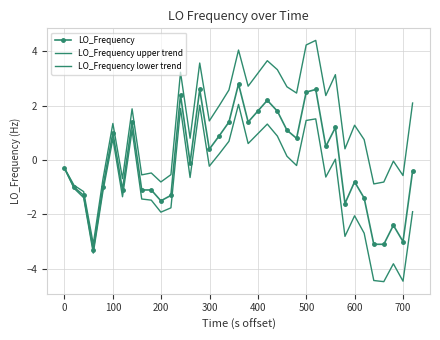

How many categories are shown in the chart?

37